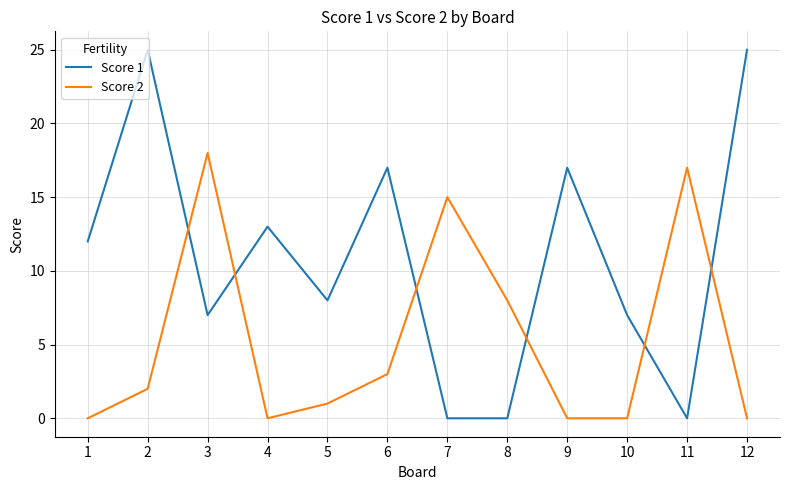

What is the spread (max minus min) of values at 9?

17